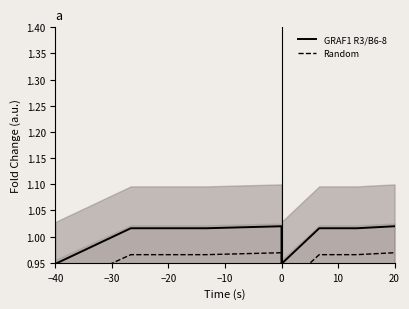

How many interior local valleys does the Random series have?

1